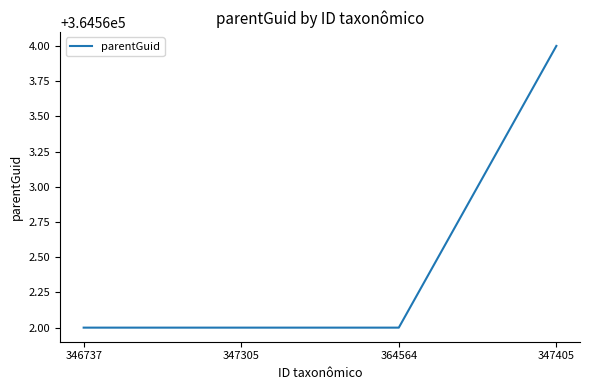

What is the difference between the maximum and second lowest values?

2